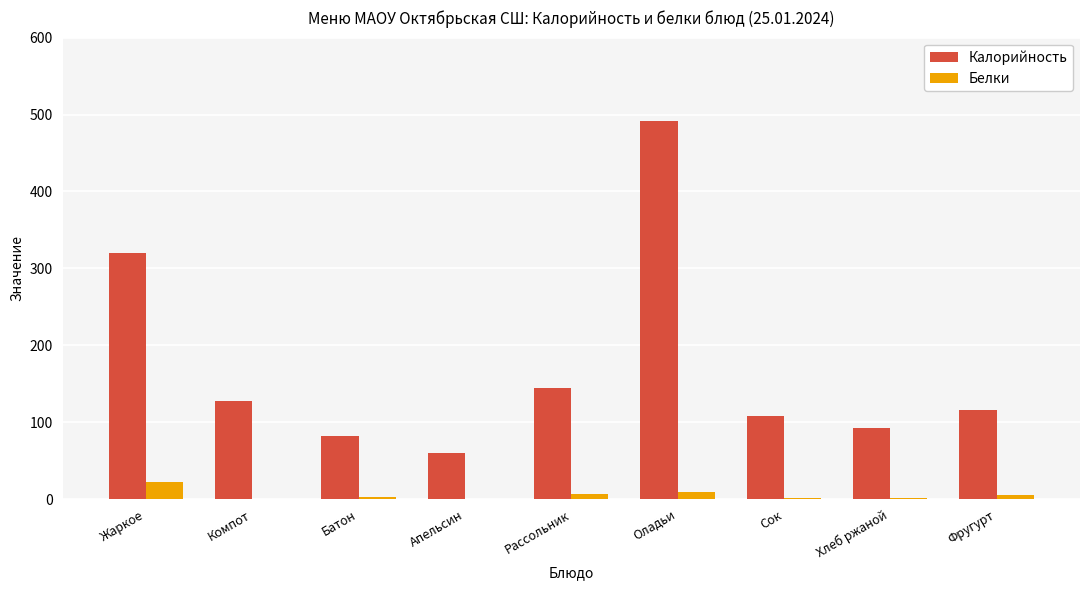

What is the maximum value shown in the chart?

491.0